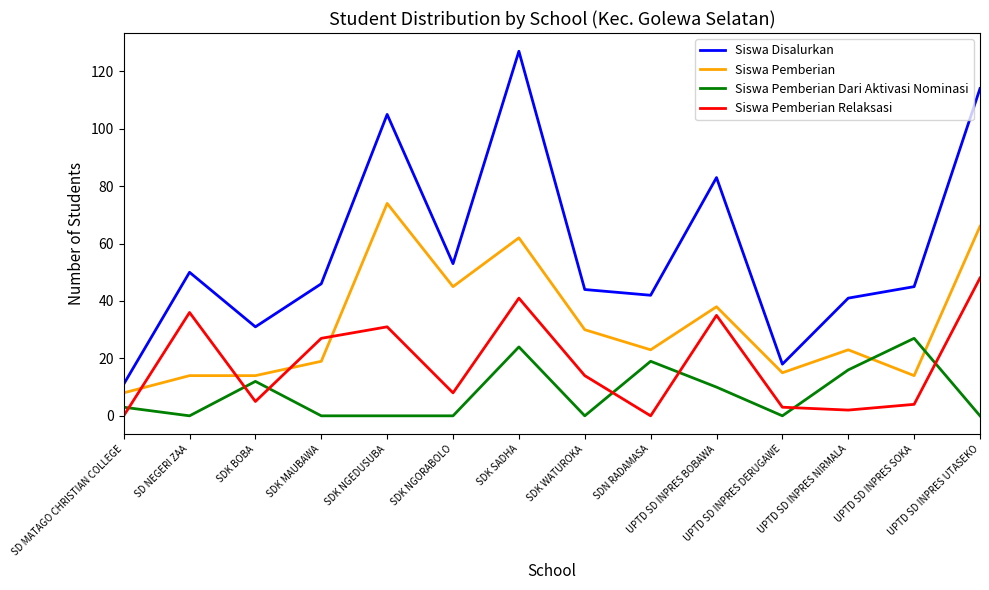

How many intersections are there between Siswa Pemberian Relaksasi and Siswa Pemberian?

4